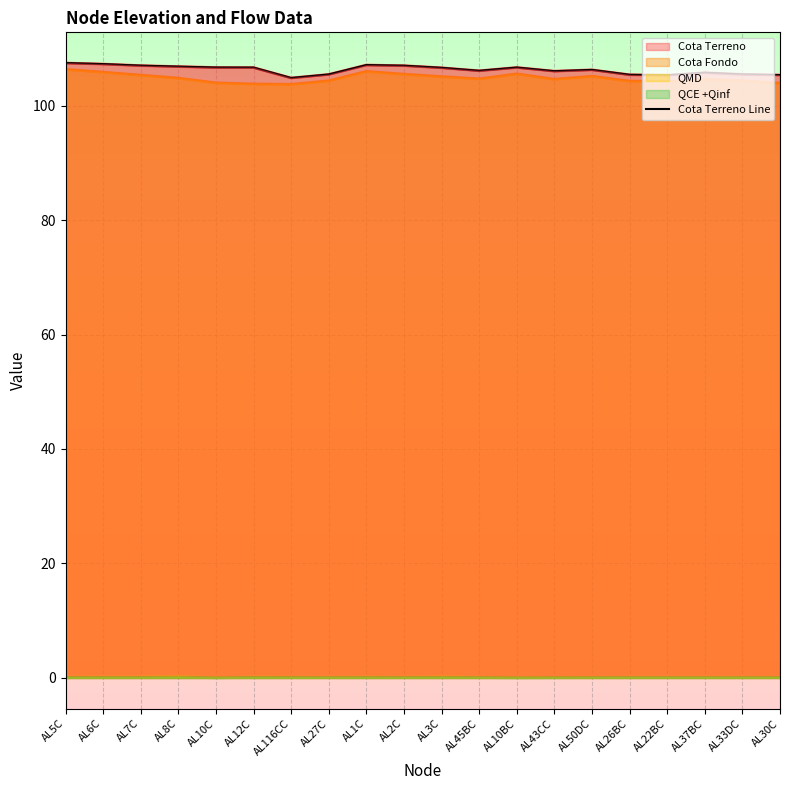

What is the average value?

106.2